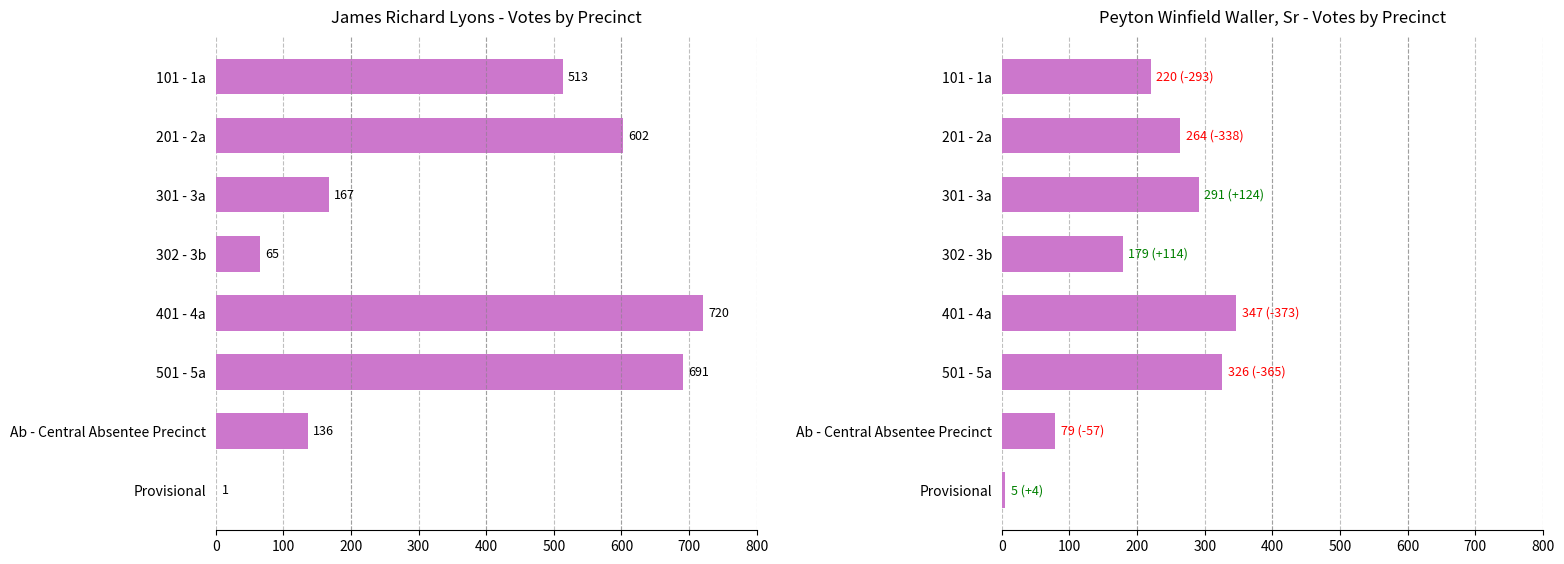

How many data points in James Richard Lyons are less than 513?

4